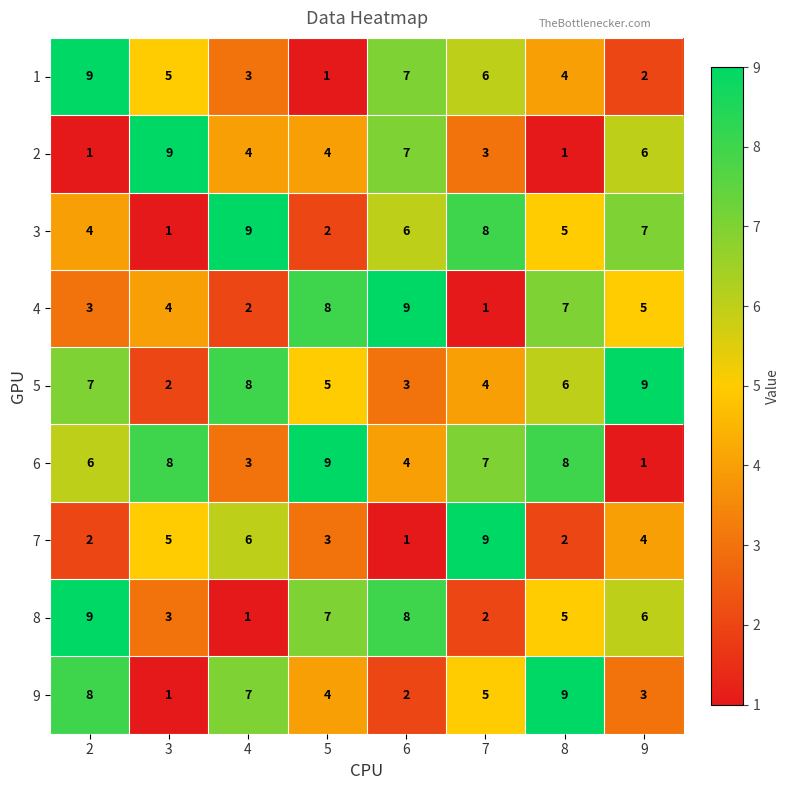

What is the sum of all 1 values?

37